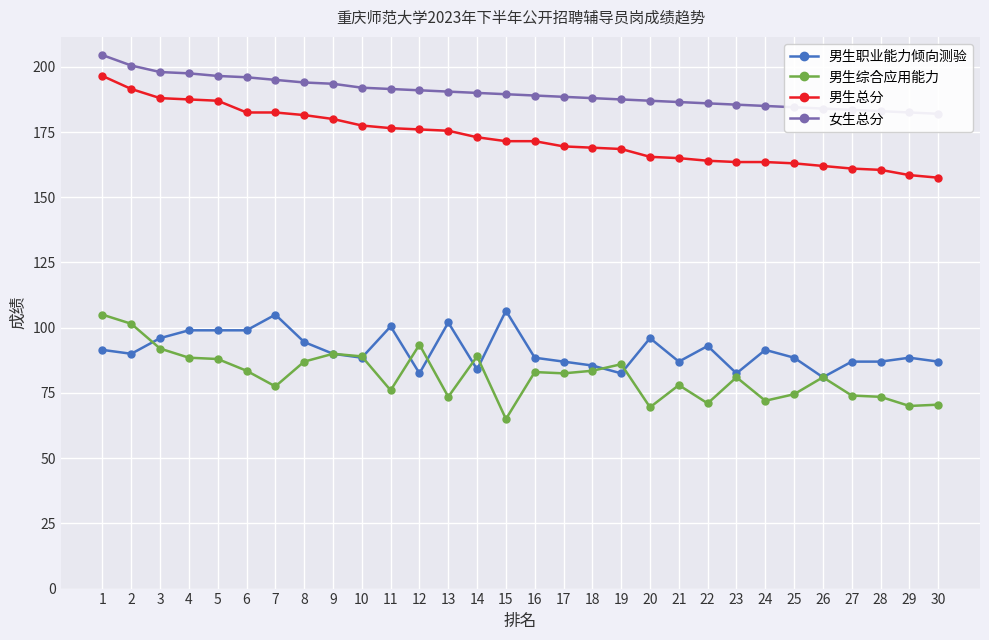

Which category has the lowest value in the 男生综合应用能力 series?

15